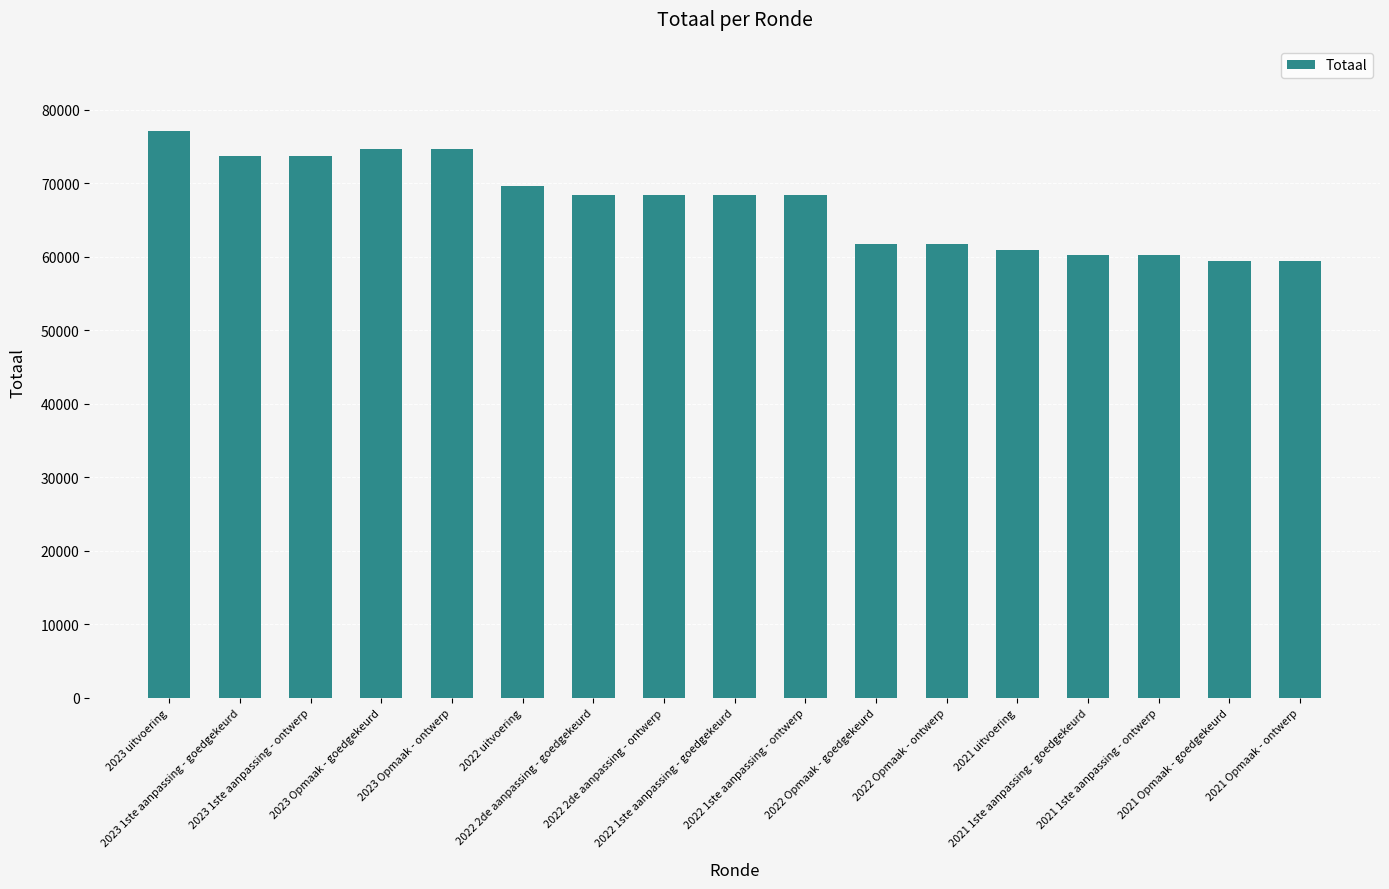

Count the number of data series in this chart.

1